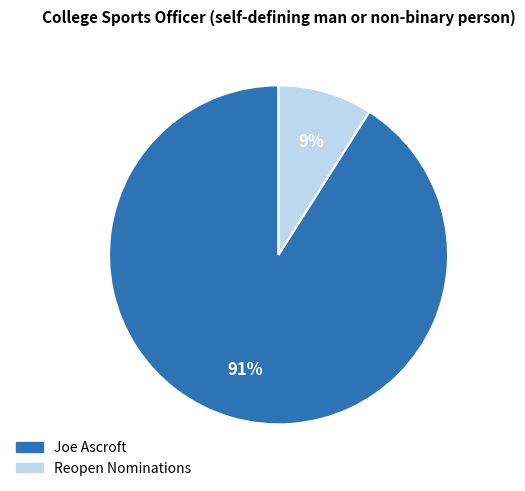

True or false: Reopen Nominations accounts for 1% of the total.

False